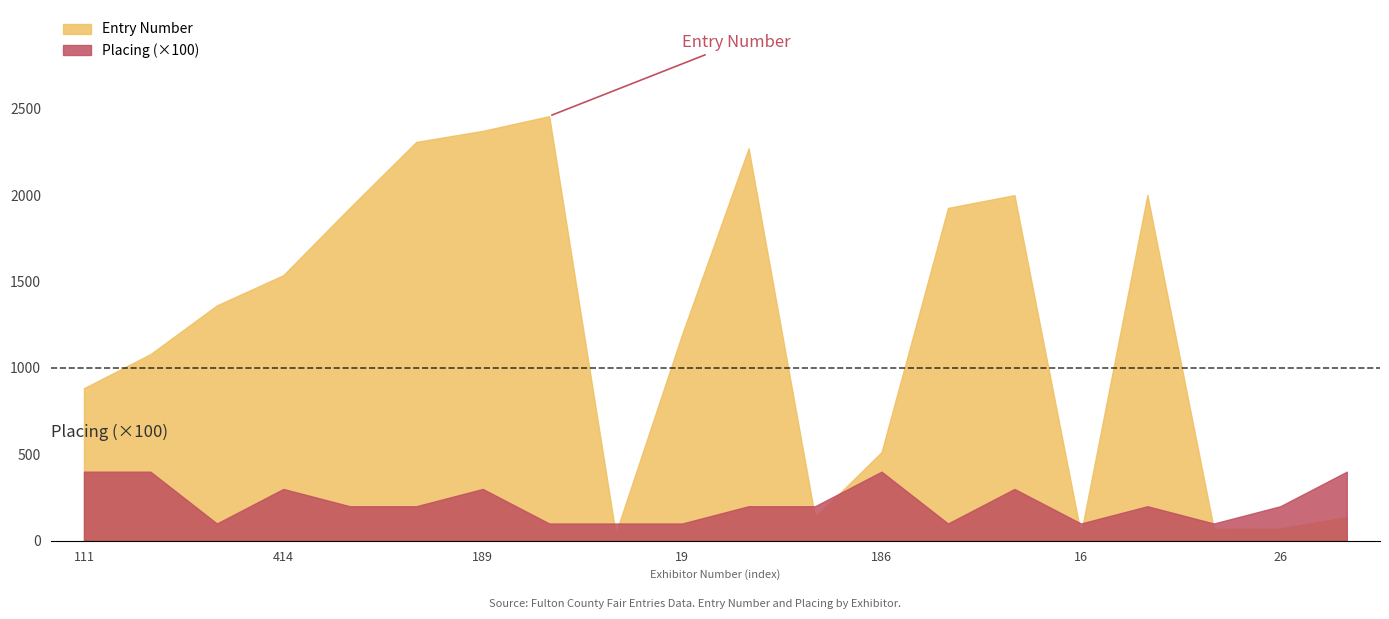

True or false: Placing has a value of 2 at 23.

True